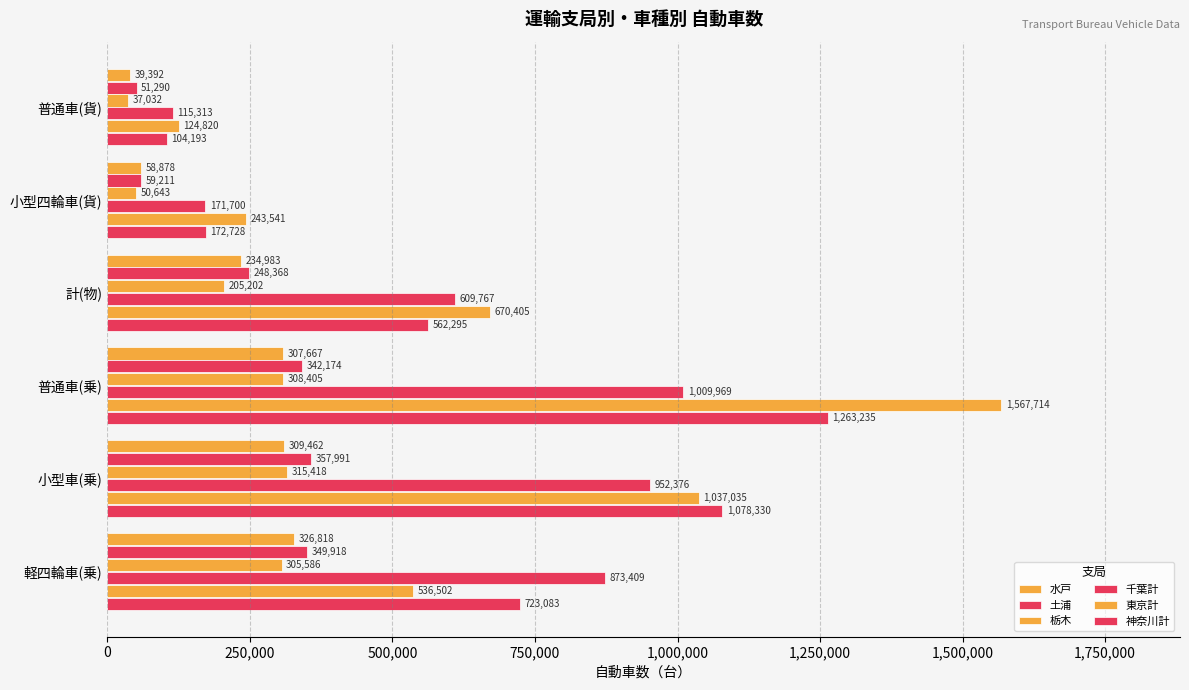

Rank the series by their maximum value, from lowest to highest.

栃木, 水戸, 土浦, 千葉計, 神奈川計, 東京計